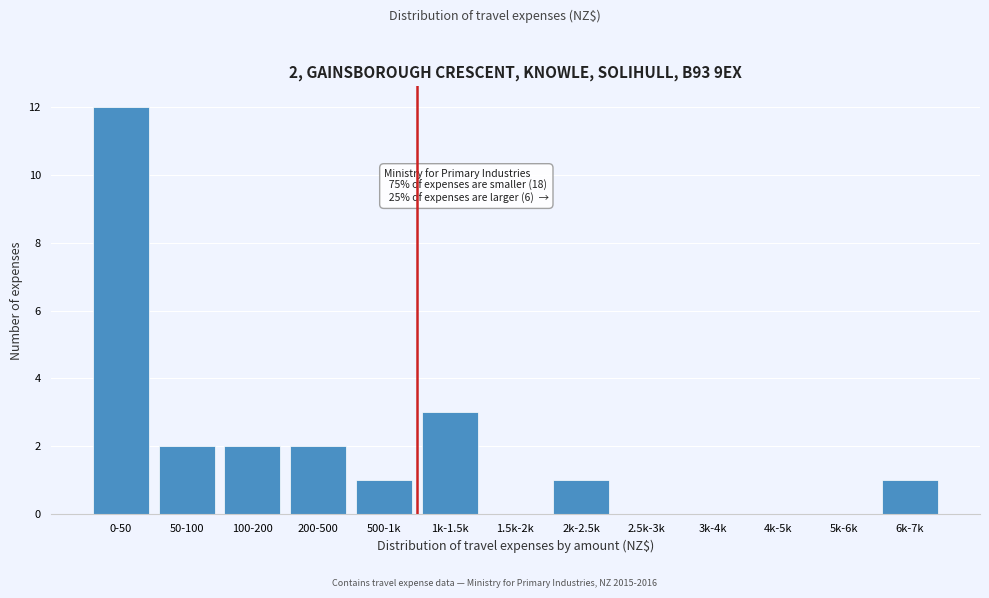

Reading right to left, what are all the values shown in this chart?

6k-7k=1	5k-6k=0	4k-5k=0	3k-4k=0	2.5k-3k=0	2k-2.5k=1	1.5k-2k=0	1k-1.5k=3	500-1k=1	200-500=2	100-200=2	50-100=2	0-50=12